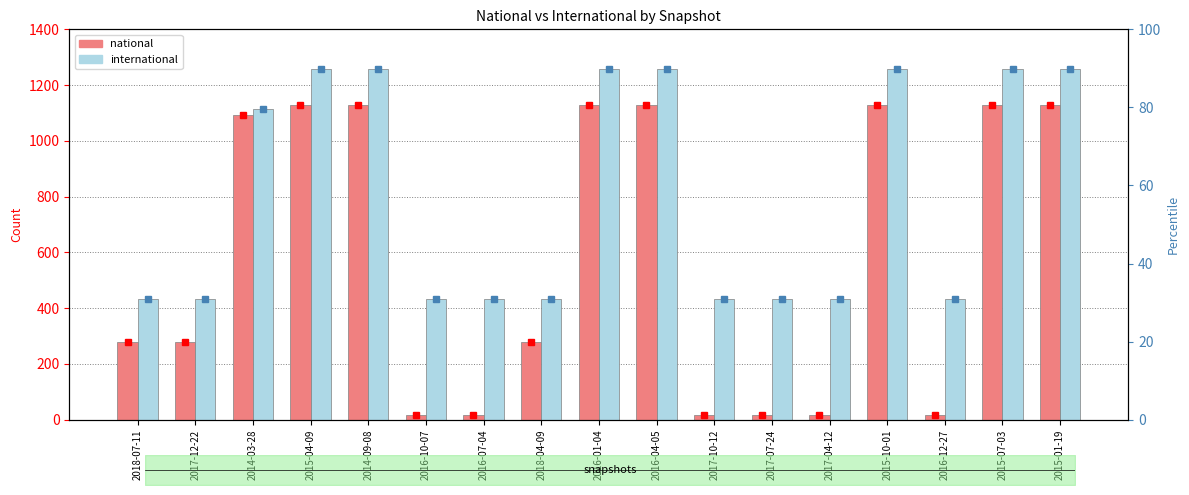

What is the greatest value displayed?

1259